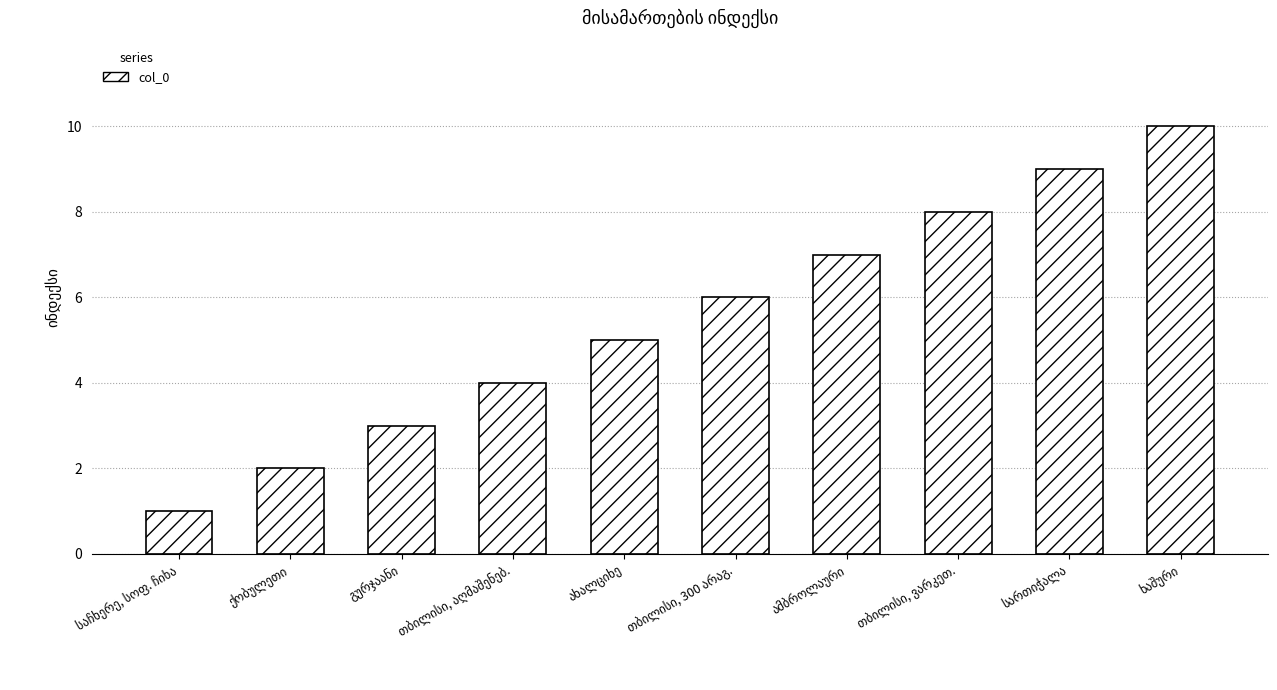

How many data points does each series have?

10